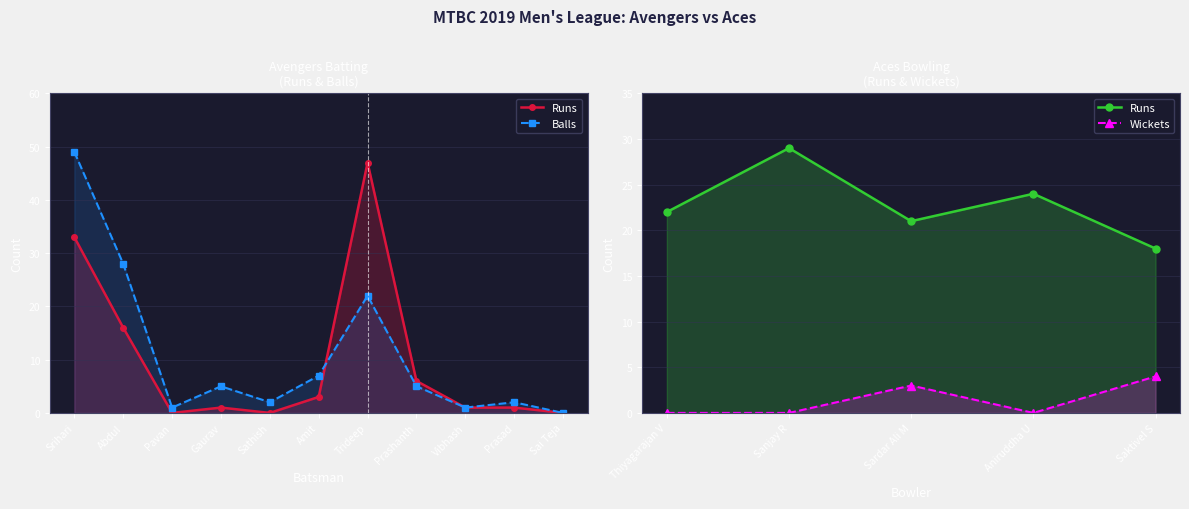

What is the average value?

10